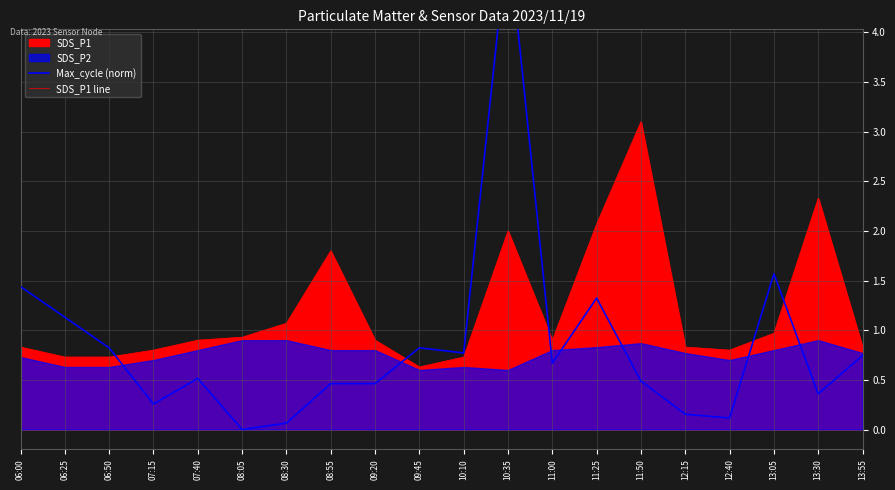

Rank the categories by SDS_P1 line value from lowest to highest.

09:45, 06:25, 06:50, 10:10, 07:15, 12:40, 06:00, 12:15, 13:55, 07:40, 09:20, 11:00, 08:05, 13:05, 08:30, 08:55, 10:35, 11:25, 13:30, 11:50